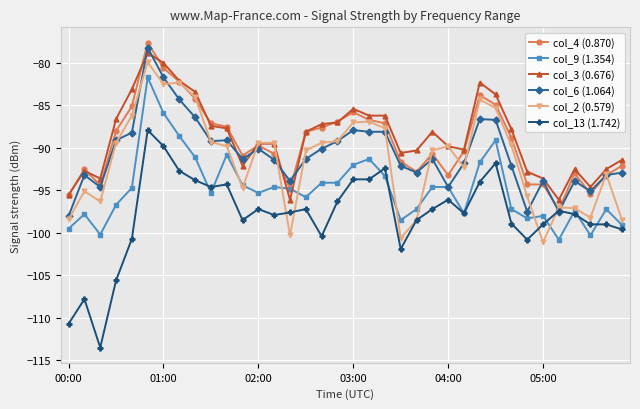

What is the lowest value of the col_3 (0.676) series?

-96.1